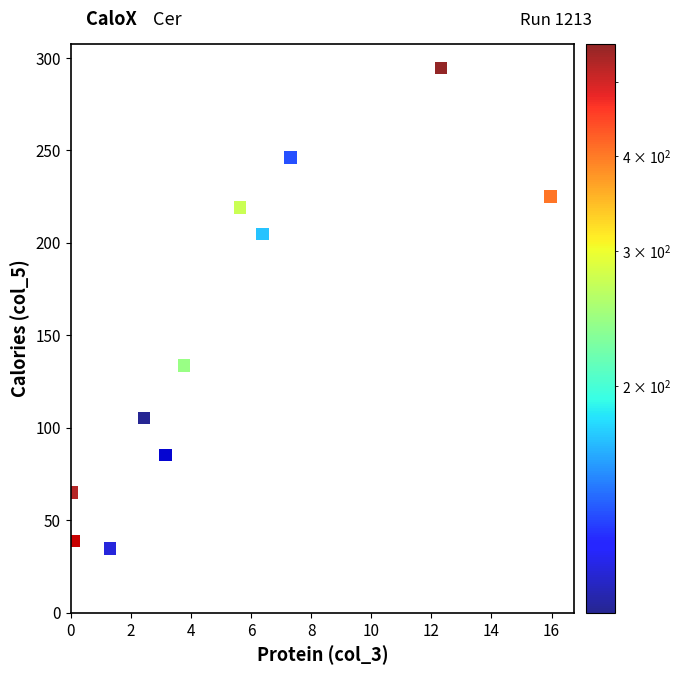

What Y value in the scatter plot is closest to 164?

133.7